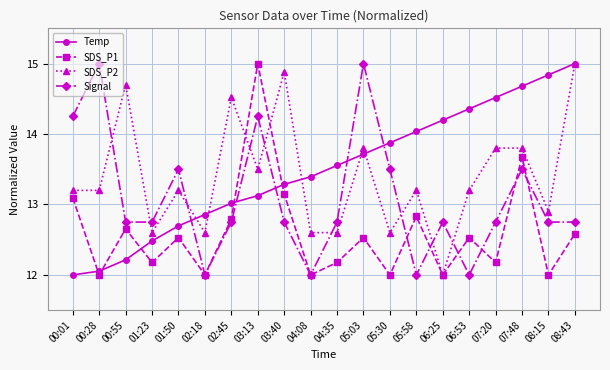

What is the difference between the second highest and second lowest values in the SDS_P2 series?

2.3